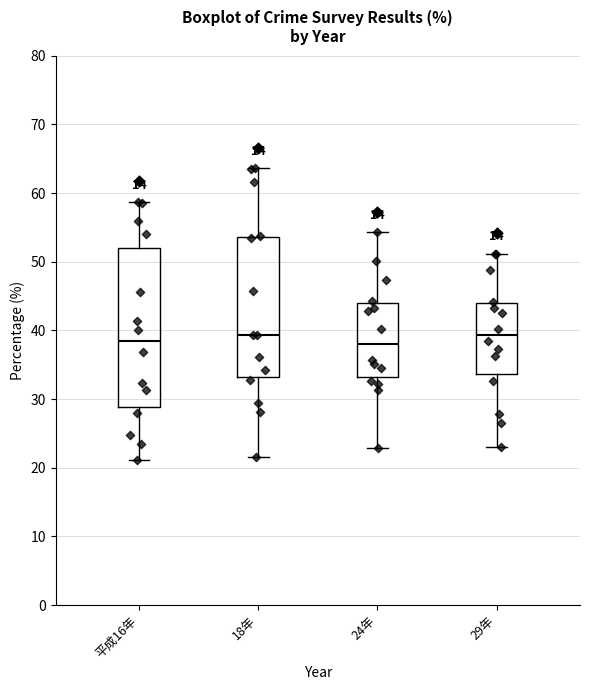

Reading left to right, read every box against the y-axis: the position of its median line, the range the box covers, and the ends of its whiskers. The values are not printed on the chart, so give them approximately, as read against the axis.

平成16年: median 38, box 29 to 52, whiskers 21 to 59
18年: median 39, box 33 to 54, whiskers 22 to 64
24年: median 38, box 33 to 44, whiskers 23 to 54
29年: median 39, box 34 to 44, whiskers 23 to 51